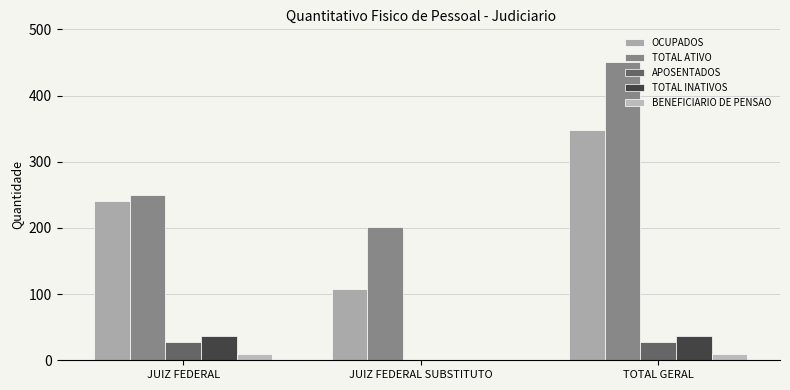

How many values in BENEFICIARIO DE PENSAO are above zero?

2